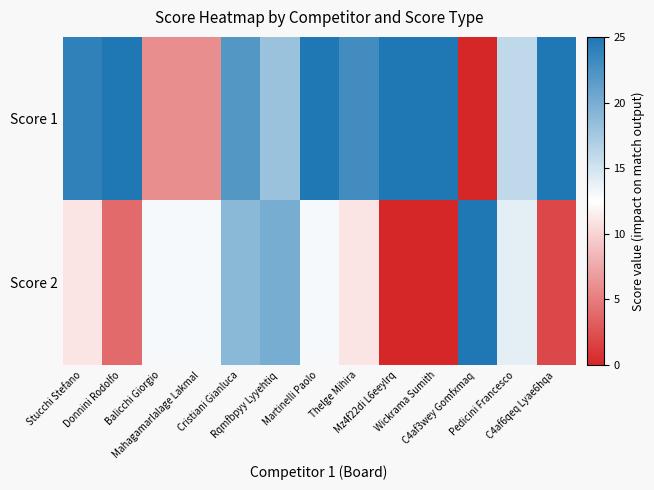

What is the maximum value shown in the chart?

25